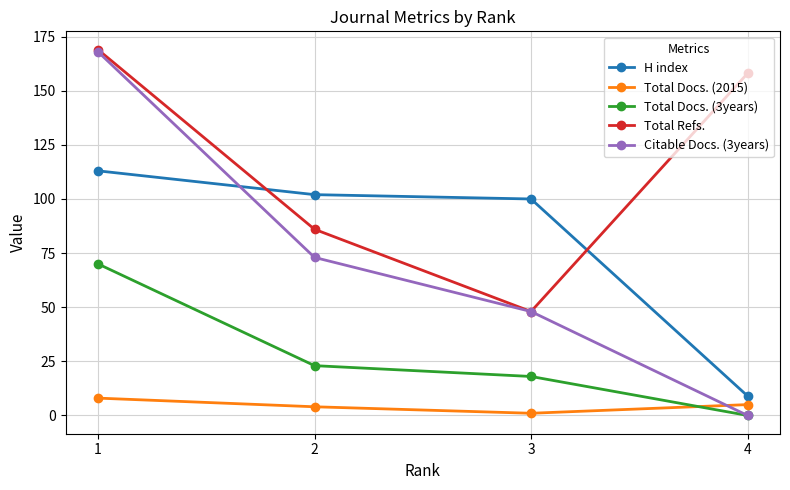

Is the value of Total Docs. (2015) at 3 greater than the value of Total Docs. (3years) at 3?

No